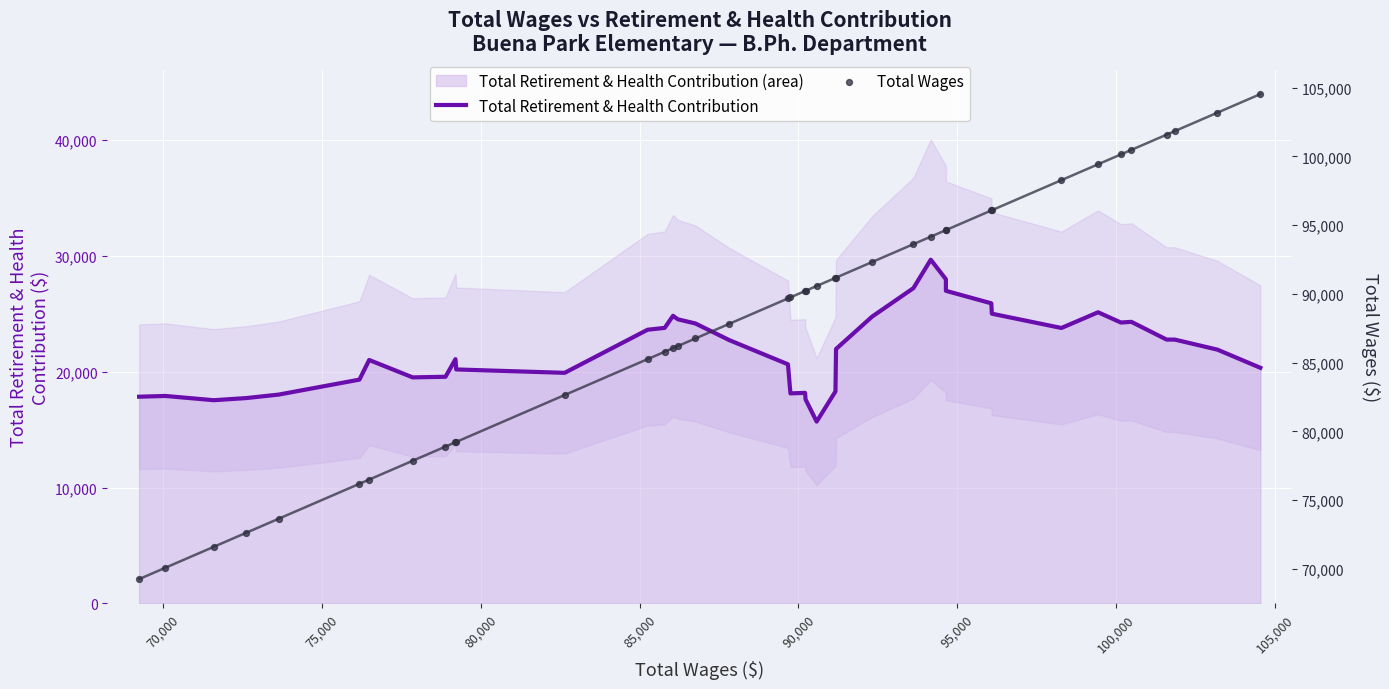

Which series has the largest total across all categories?

Total Wages